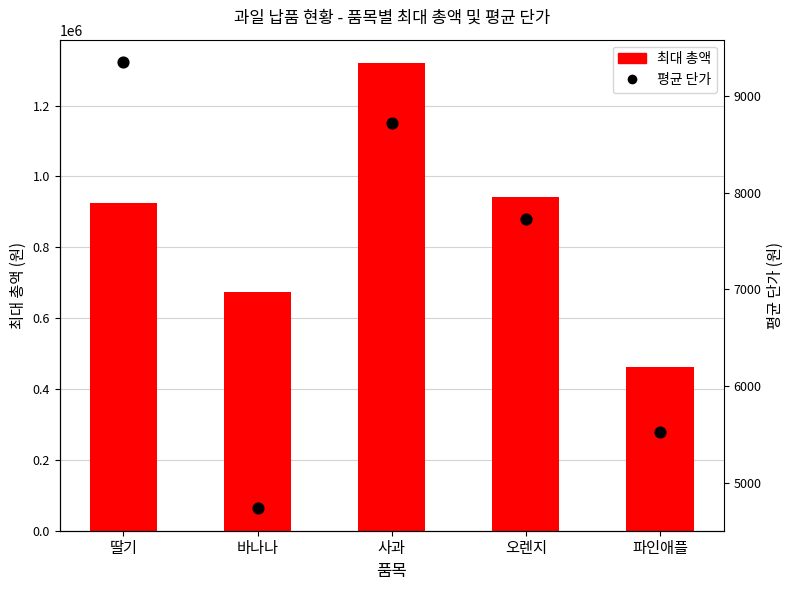

Which series contains the highest Y value?

최대 총액